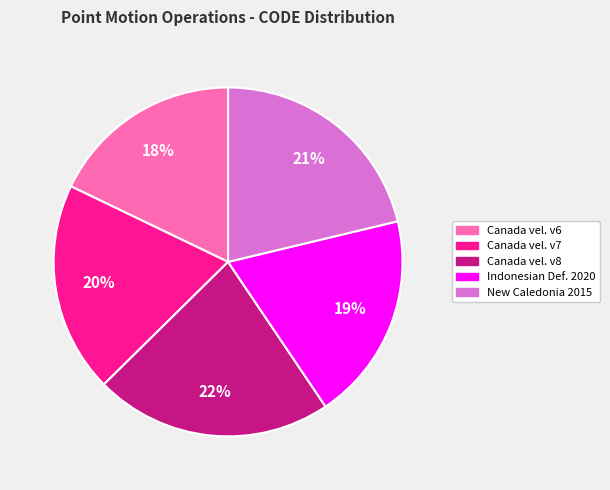

To the nearest percent, what is the difference between the largest and smallest slice percentages?

4%